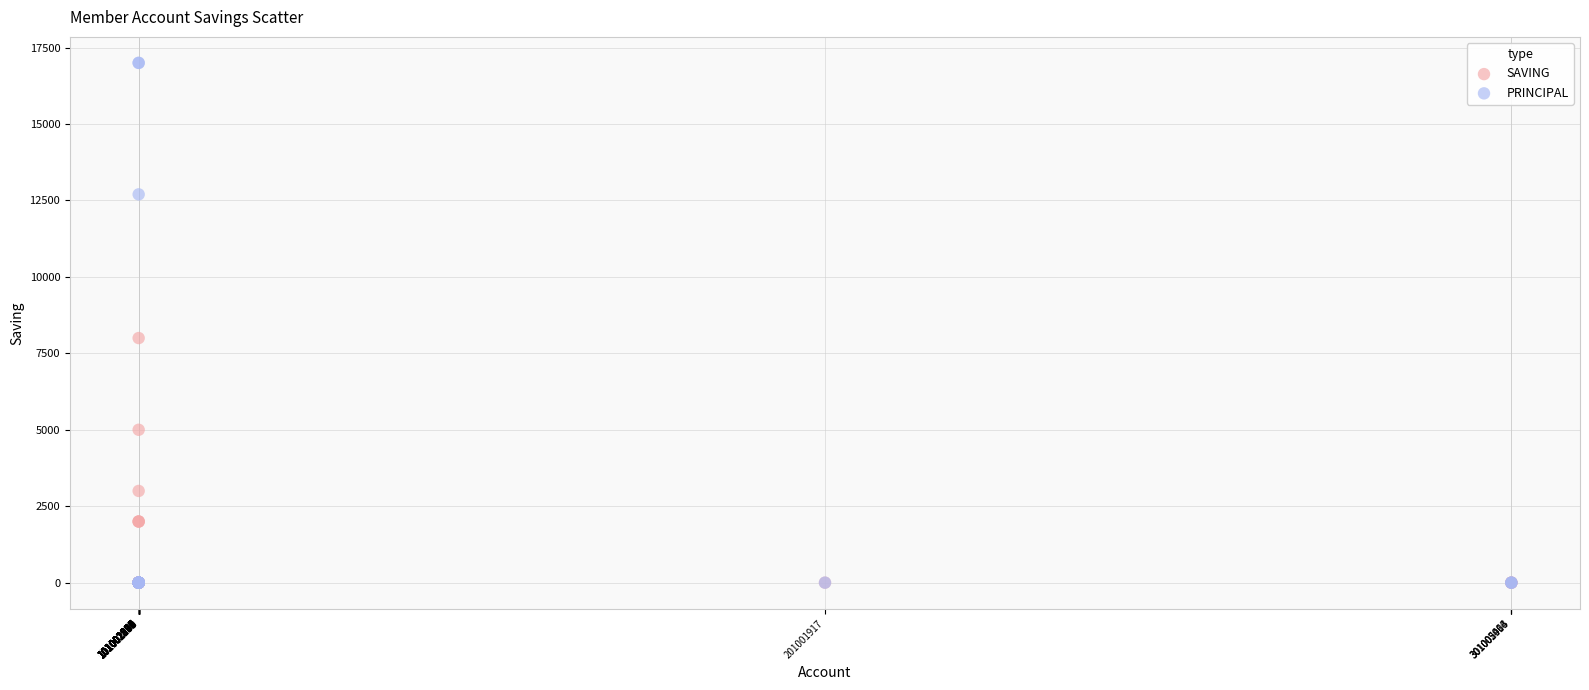

Which series has the largest Y range (max minus min)?

PRINCIPAL